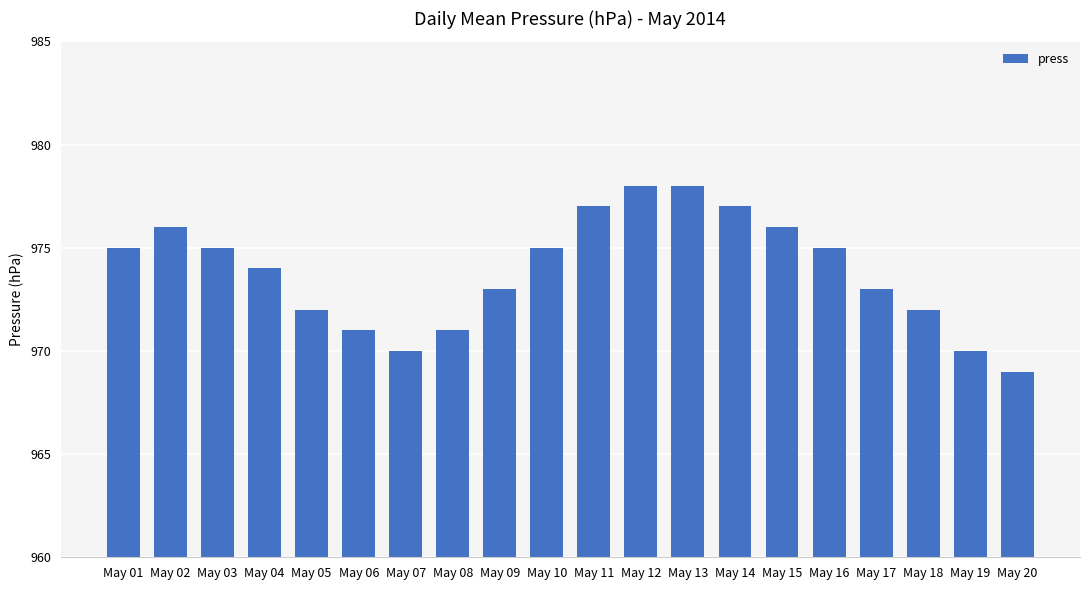

What is the minimum value shown in the chart?

969